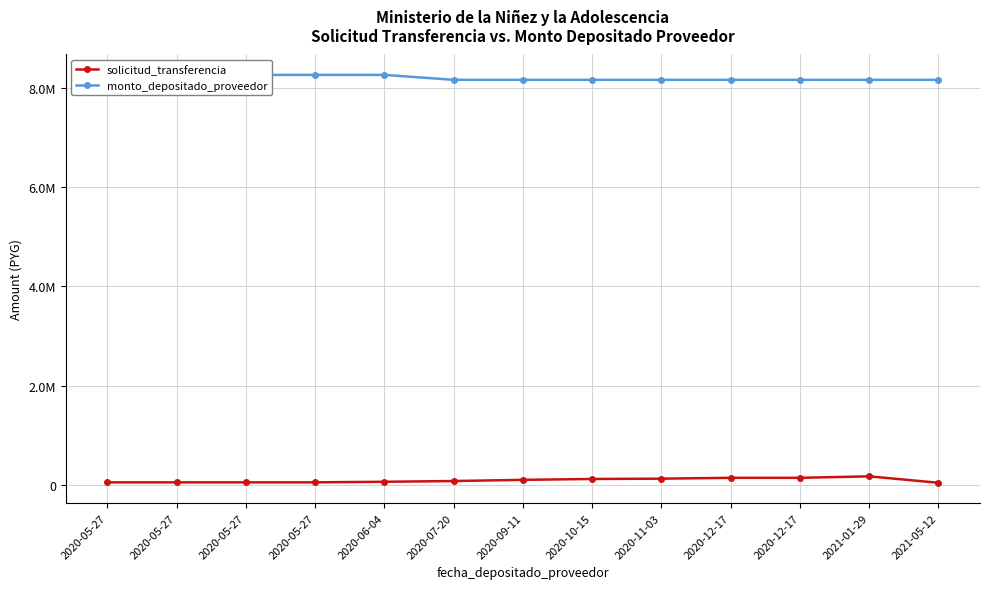

The value of solicitud_transferencia at 2020-11-03 is 124823. True or false?

True